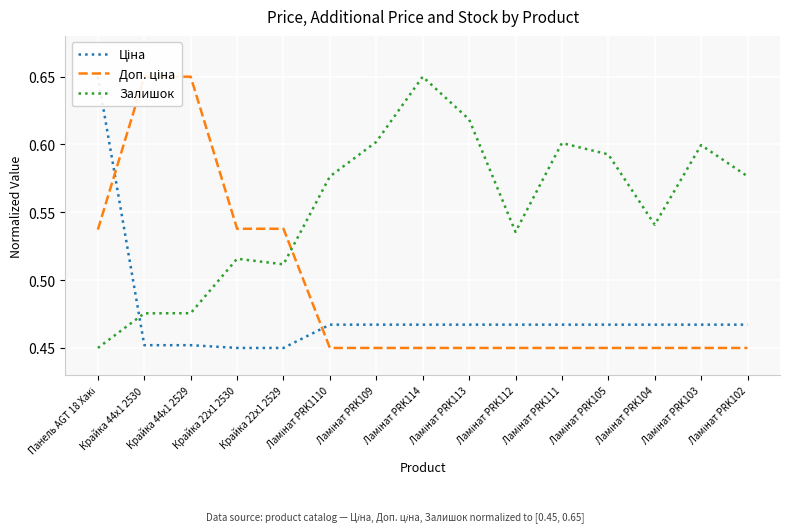

What is the total value across all series at Ламінат PRK104?

1.5